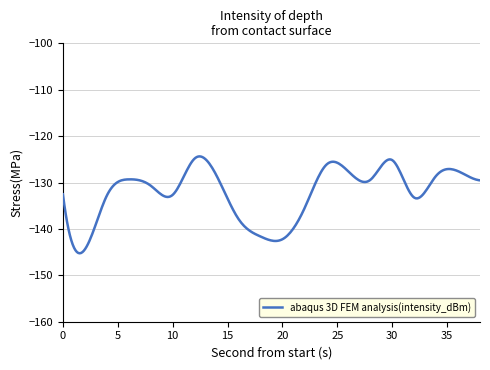

True or false: the data has more than 0 interior local peaks.

True